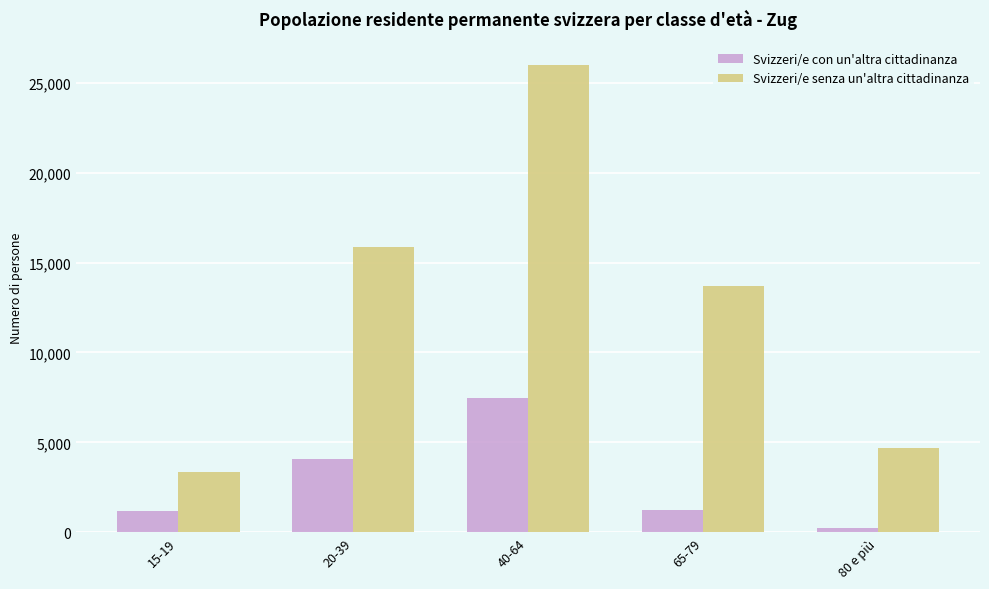

Which category has the highest value in the Svizzeri/e con un'altra cittadinanza series?

40-64